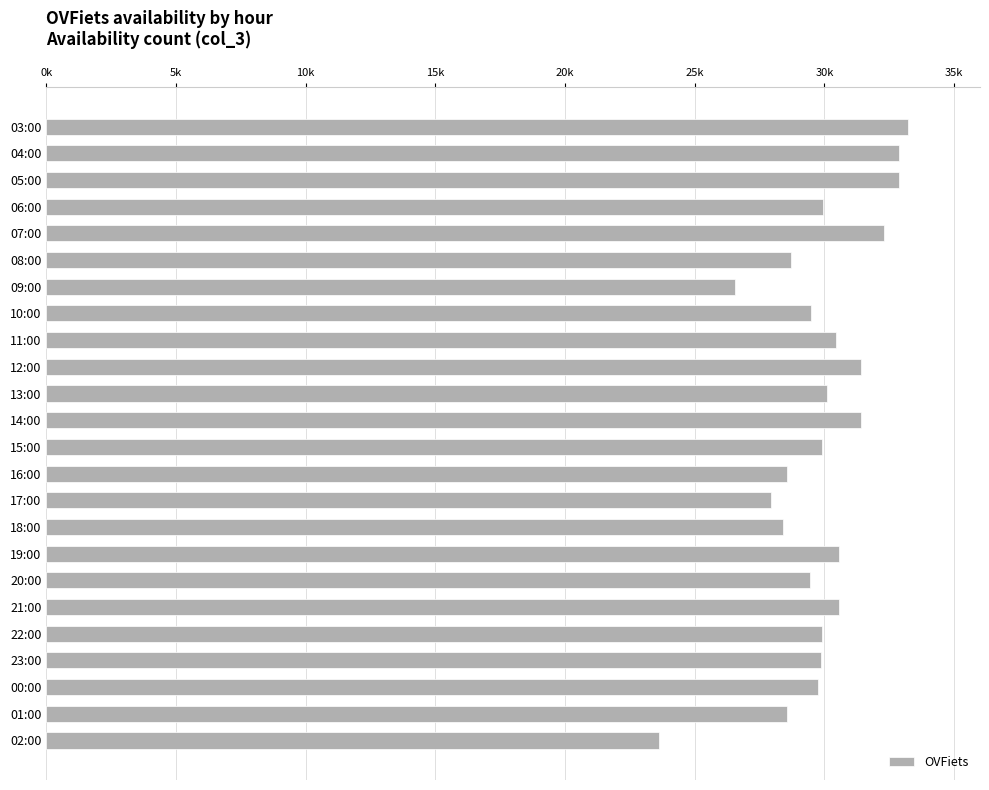

What is the maximum value shown in the chart?

33242